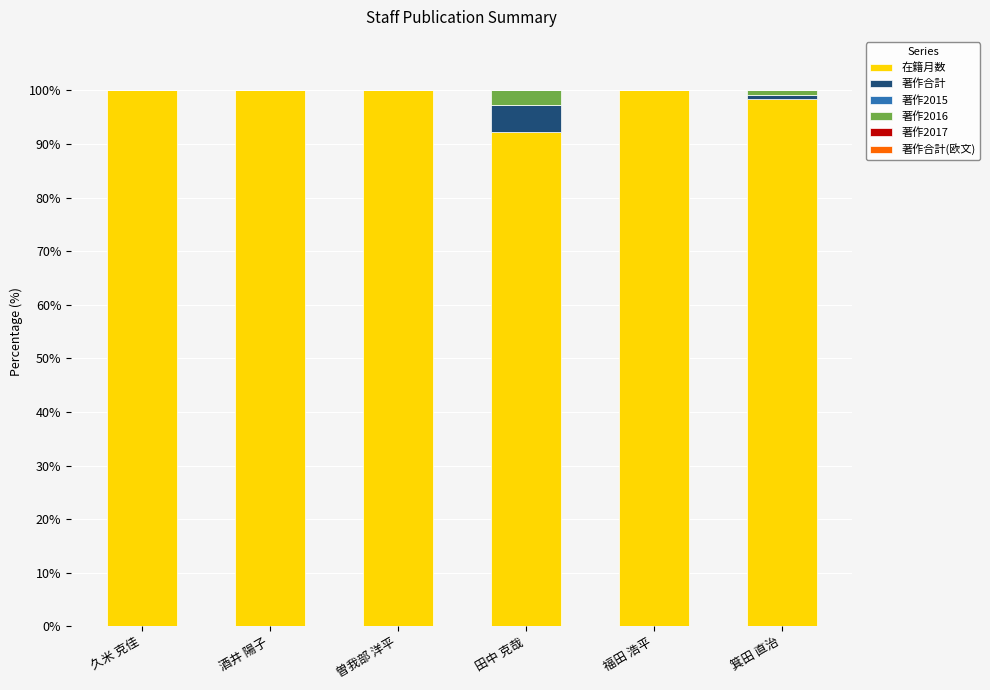

Are the bars grouped side by side (vs. stacked)?

No